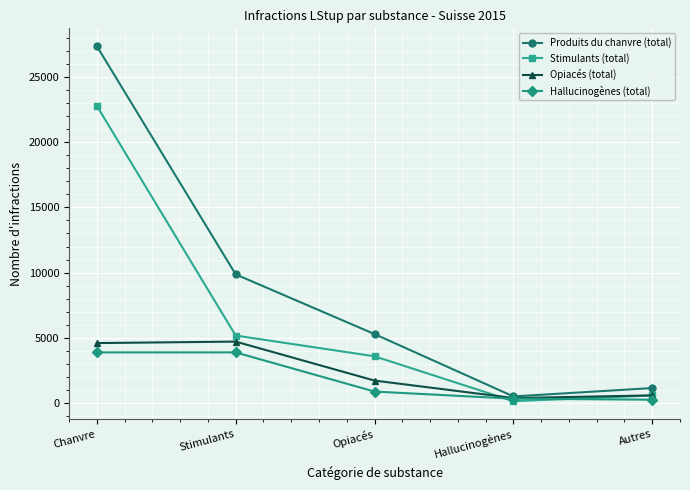

Which series has the largest range (max minus min)?

Produits du chanvre (total)